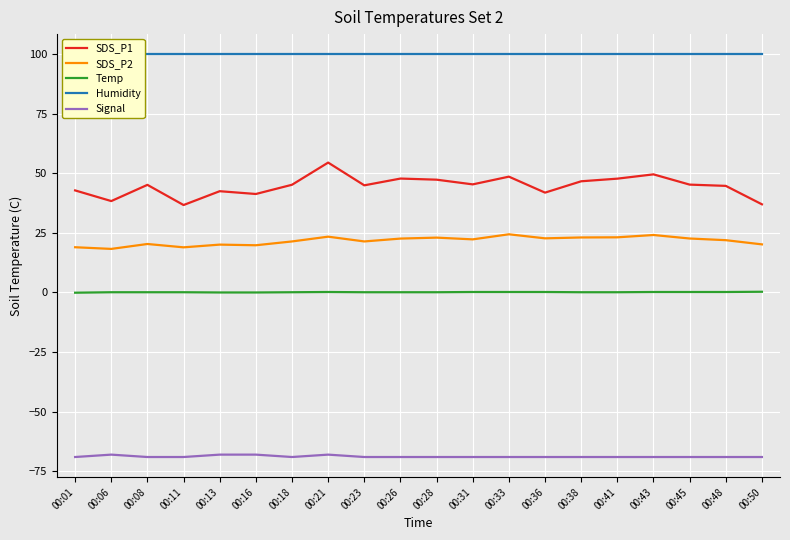

Where is Humidity nearest to the value 99?

00:01